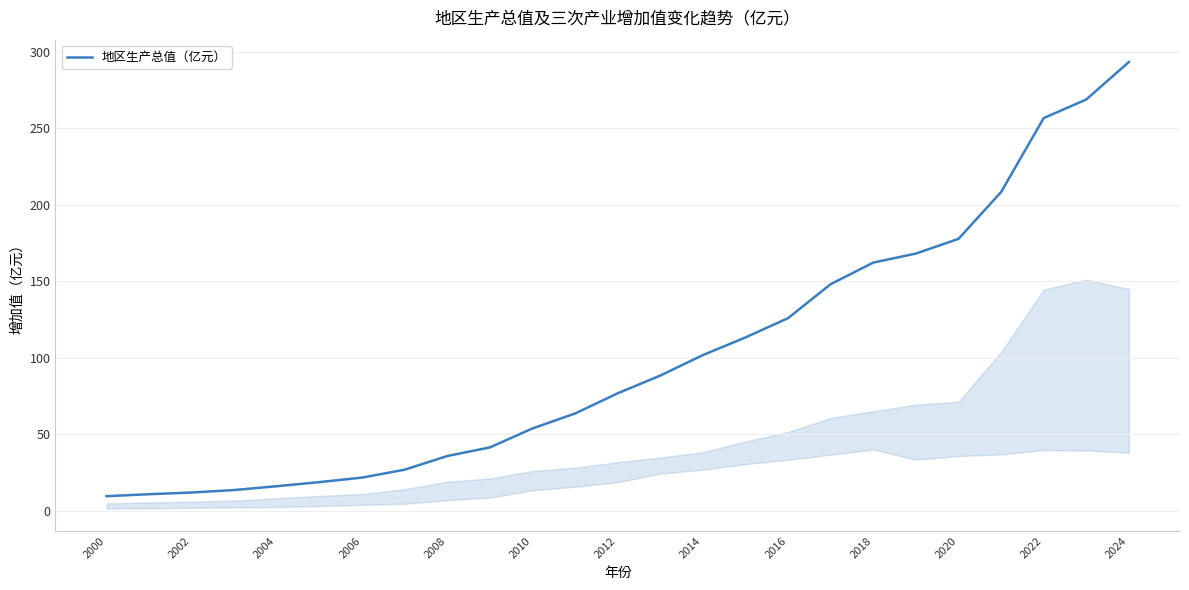

What is the greatest value displayed?

293.2